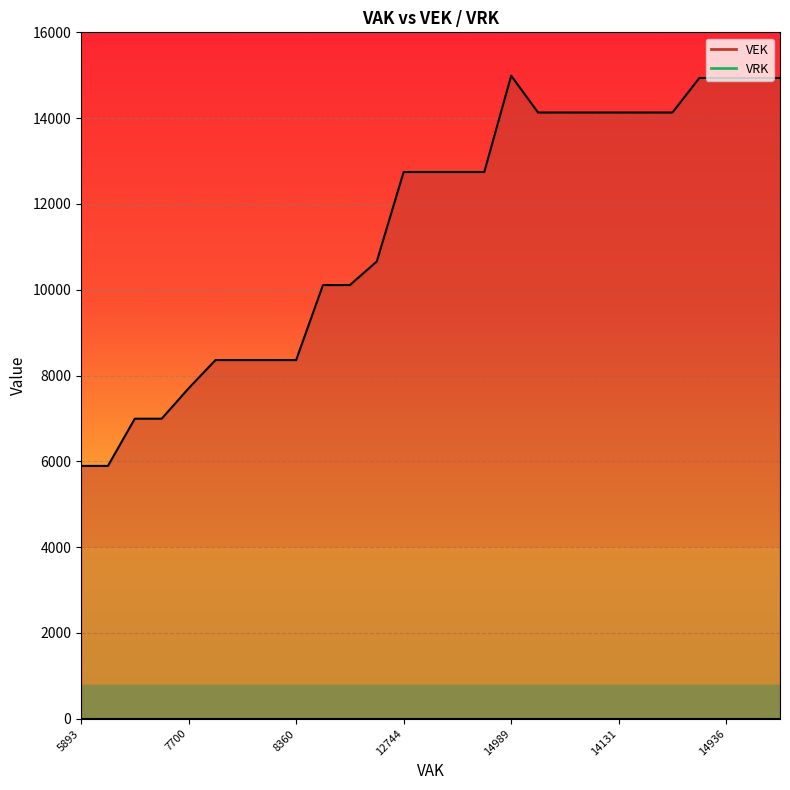

How many lines are shown in the chart?

1